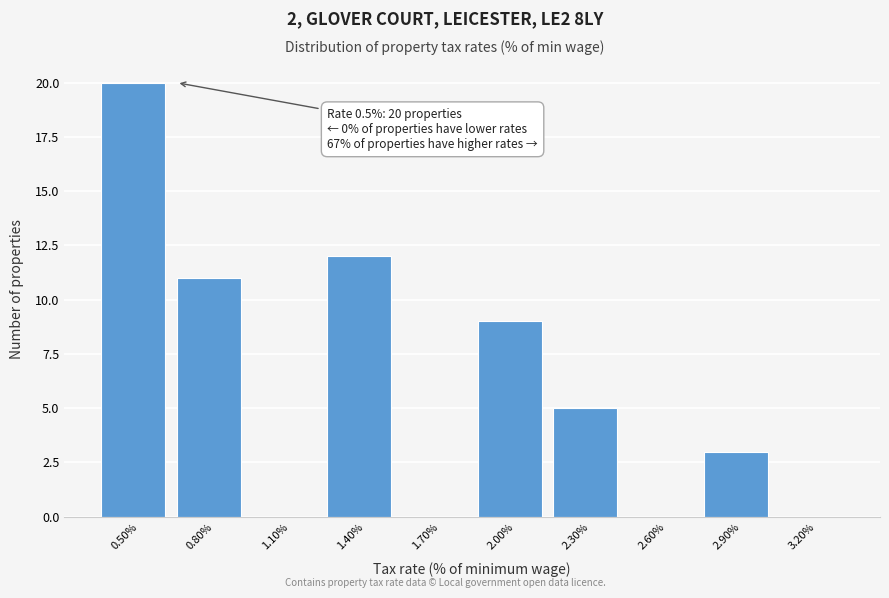

Reading left to right, list all the values displayed in this chart.

0.50%=20	0.80%=11	1.10%=0	1.40%=12	1.70%=0	2.00%=9	2.30%=5	2.60%=0	2.90%=3	3.20%=0